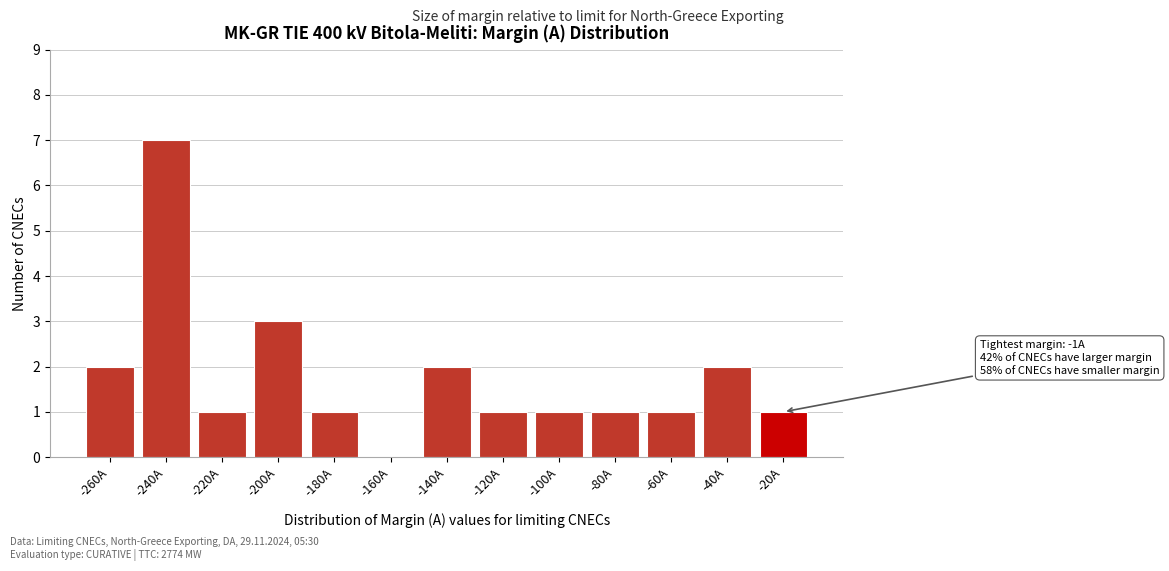

Reading right to left, list all the values displayed in this chart.

-20A=1	-40A=2	-60A=1	-80A=1	-100A=1	-120A=1	-140A=2	-160A=0	-180A=1	-200A=3	-220A=1	-240A=7	-260A=2